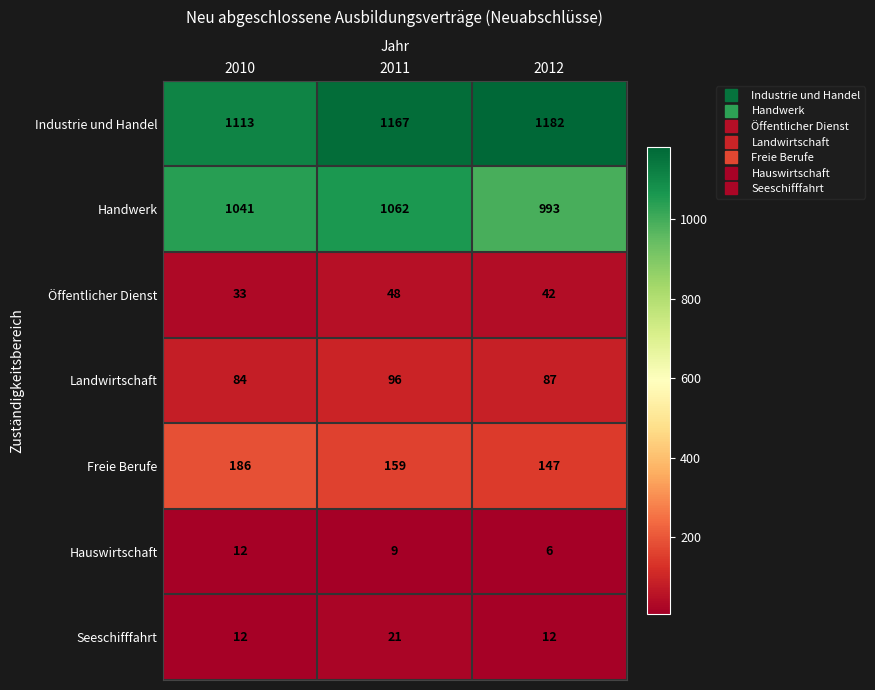

Which category has the highest value across all series?

2012